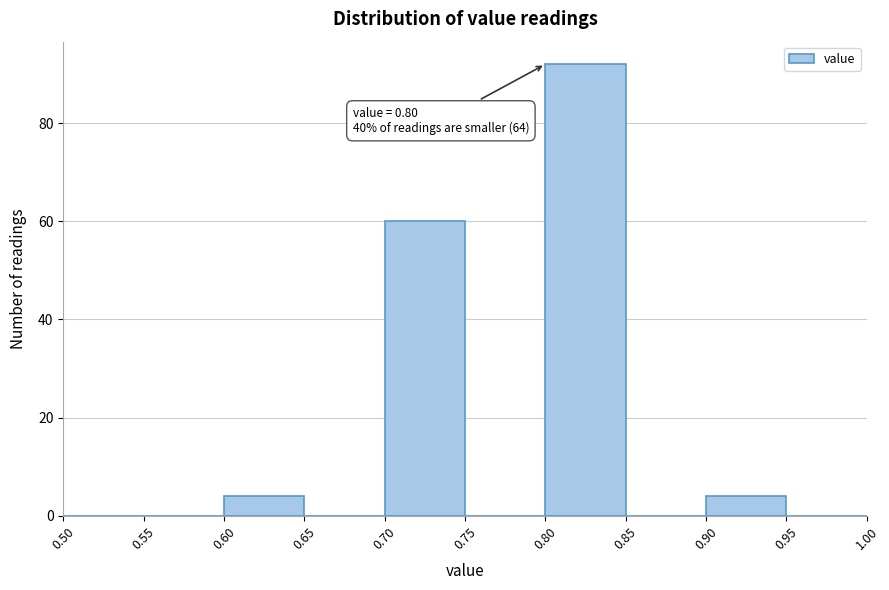

Over which range of the x-axis is the bar tallest?

0.80 to 0.85